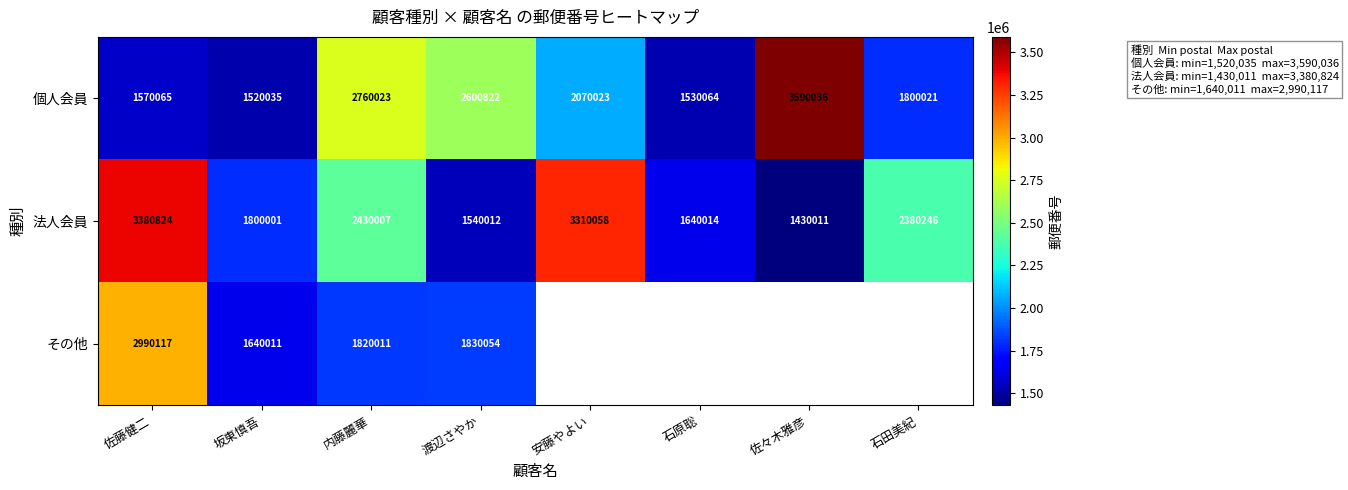

The value of 法人会員 at 坂東慎吾 is 2412077.7. True or false?

False